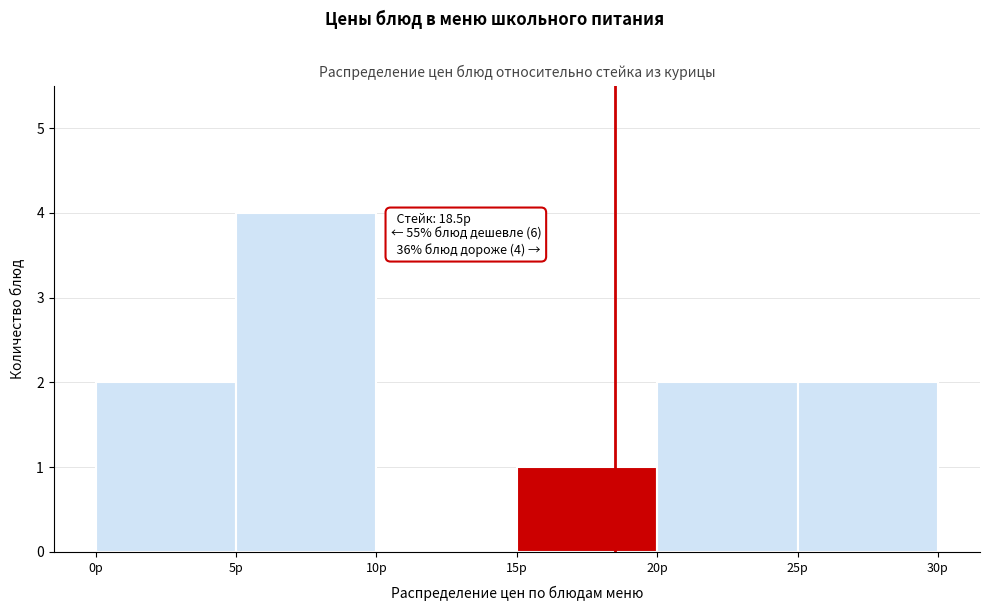

Which range on the x-axis has the tallest bar?

5 to 10